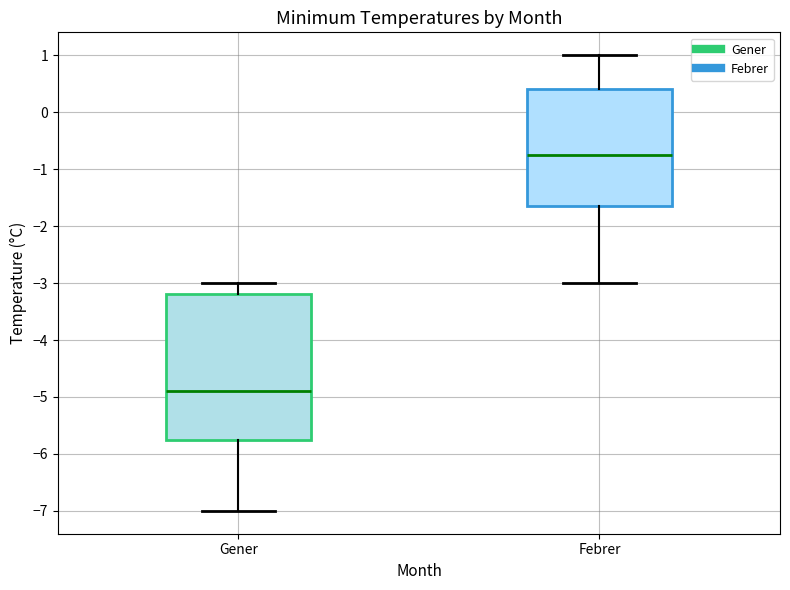

Comparing the boxes themselves (not the whiskers), which one is the tallest?

Gener